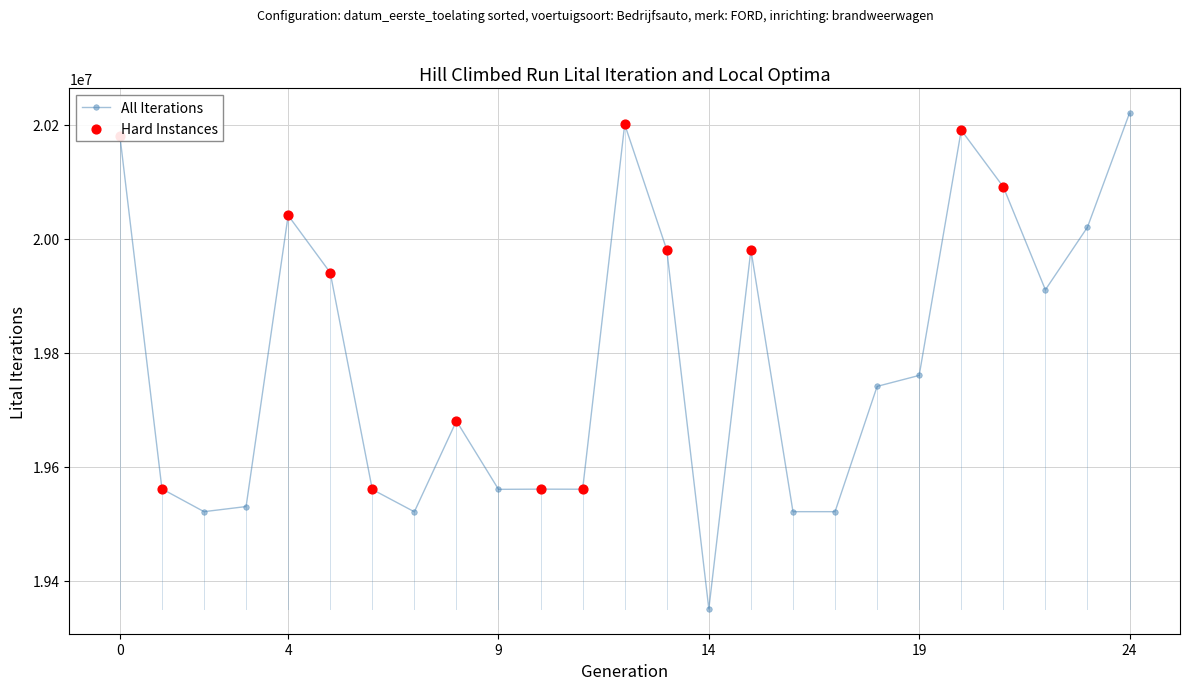

True or false: there are more than 2 points higher than both neighbors.

True